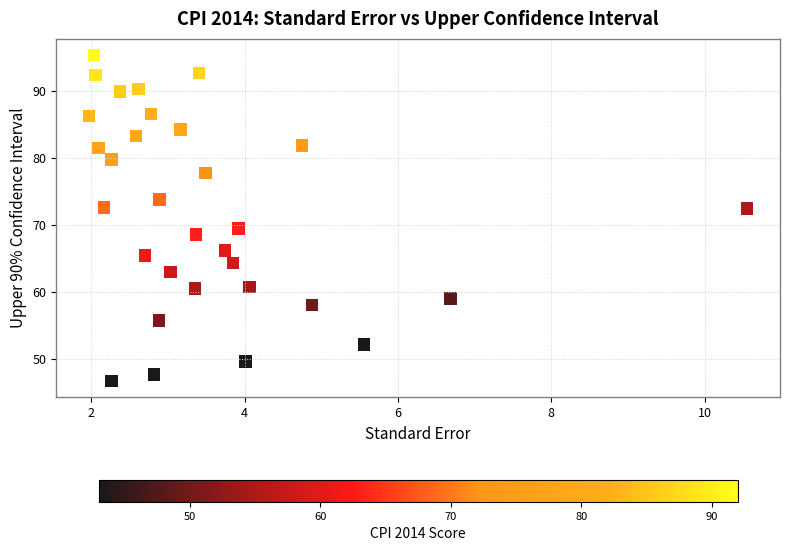

What is the range of Y values (max minus min)?

48.6